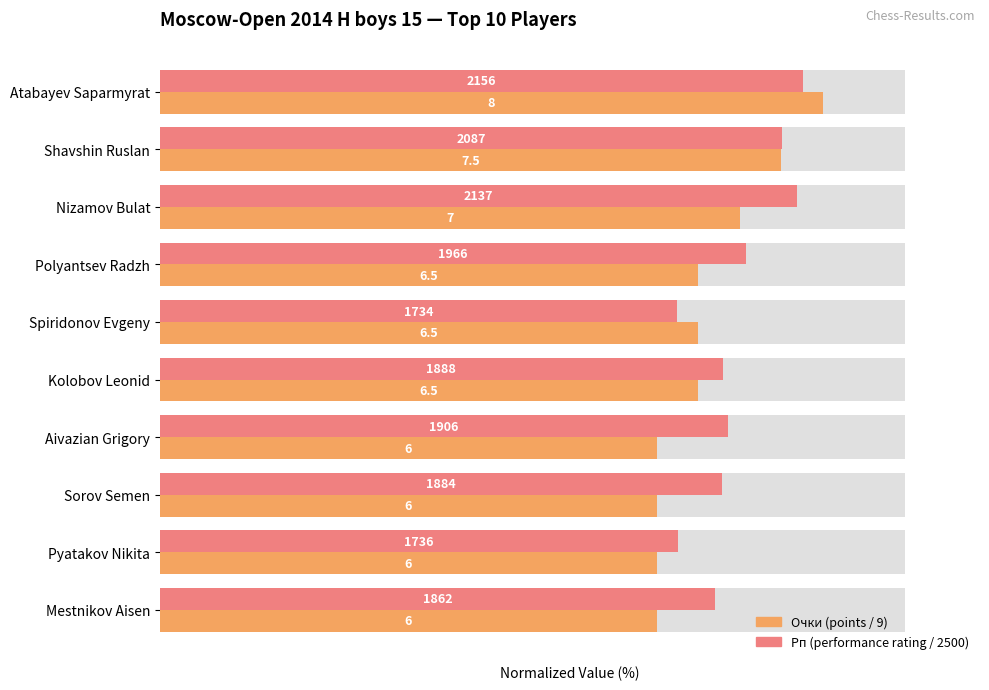

Reading left to right, list all the values displayed in this chart.

Очки (points): 88.9	83.3	77.8	72.2	72.2	72.2	66.7	66.7	66.7	66.7
Рп (perf. rating): 86.2	83.5	85.5	78.6	69.4	75.5	76.2	75.4	69.4	74.5